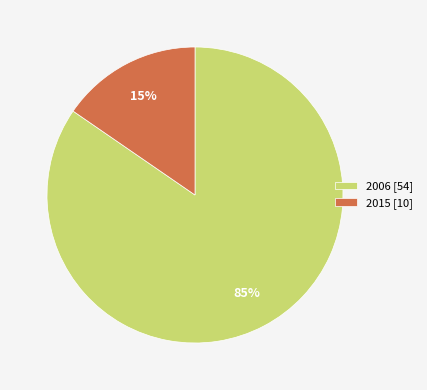

What is the ratio of the value at 2015 to the value at 2006?

0.2